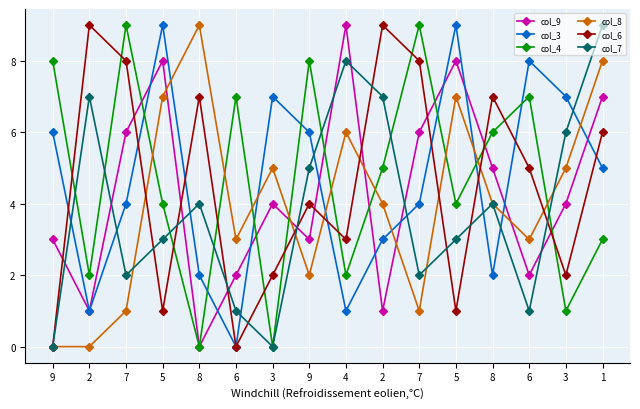

Which series ends up on top after the final intersection of col_3 and col_9?

col_9